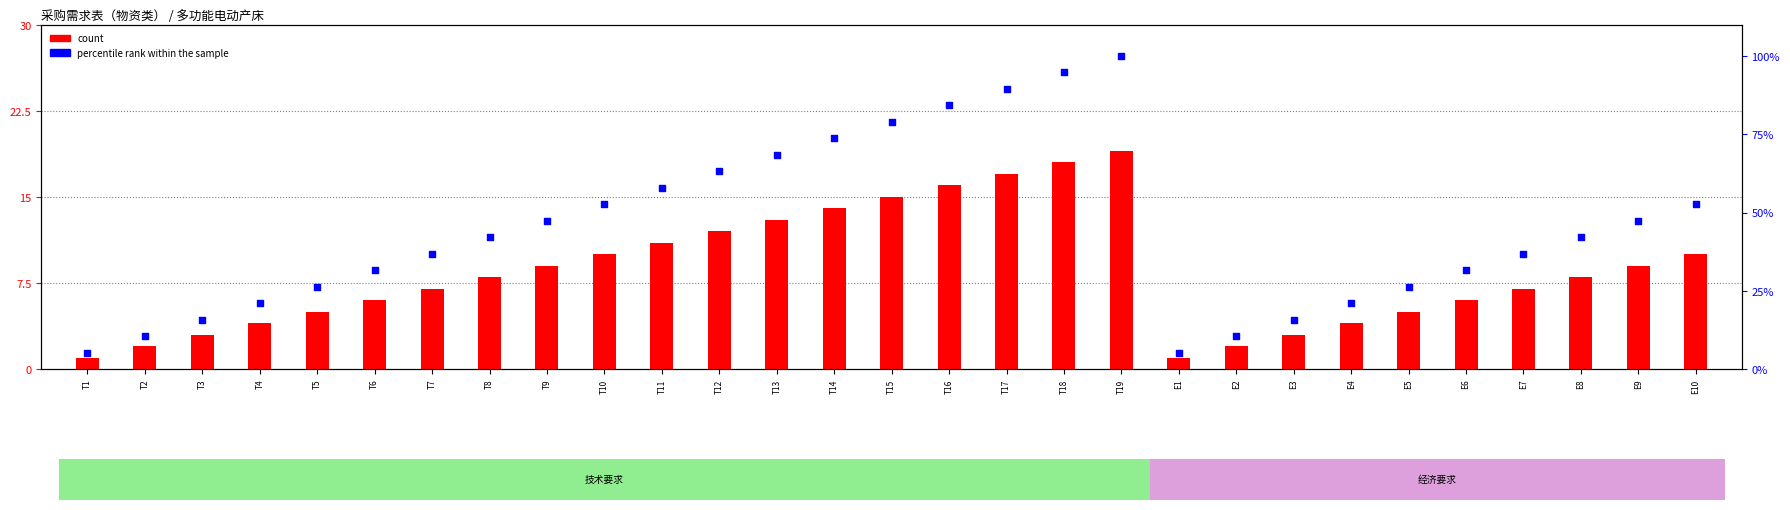

At which category is the sum across all series the highest?

T19